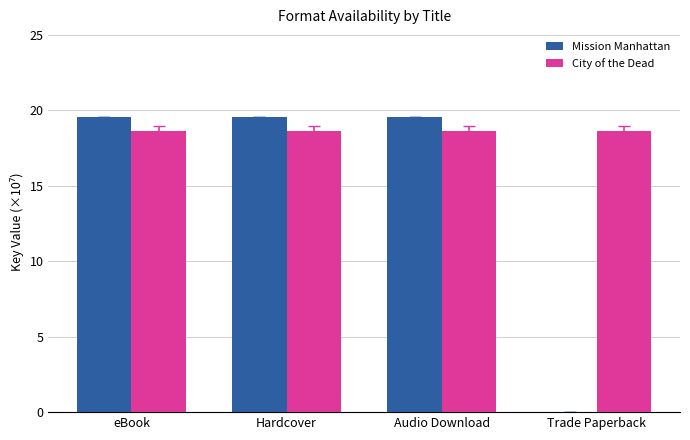

Is it true that City of the Dead equals 26.3 at Audio Download?

False